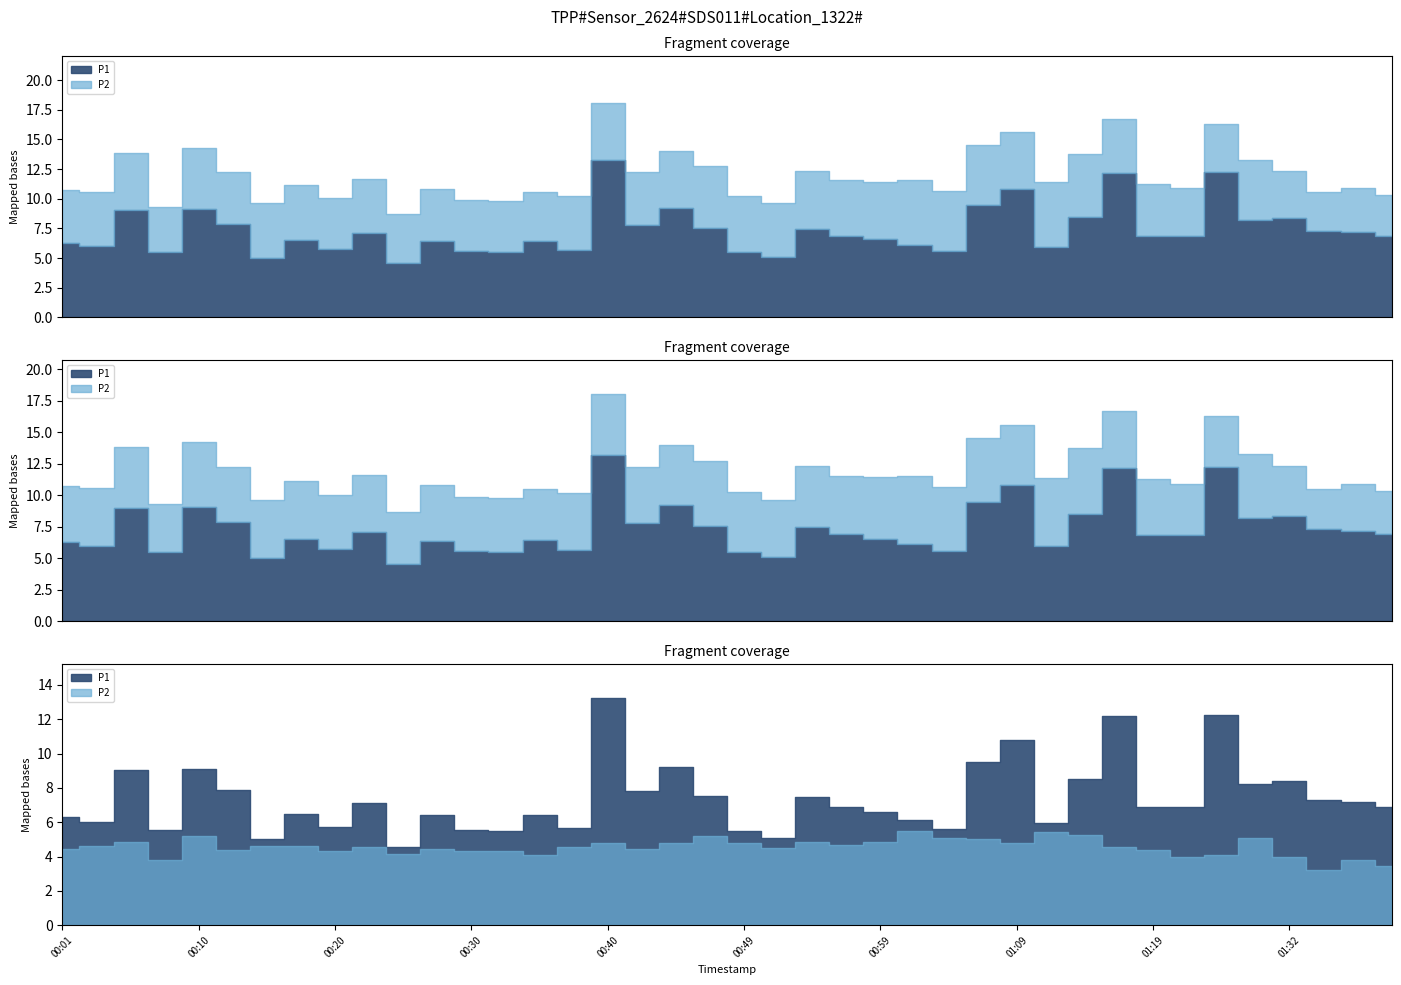

True or false: P2 has a value of 4.4 at 00:01.

True